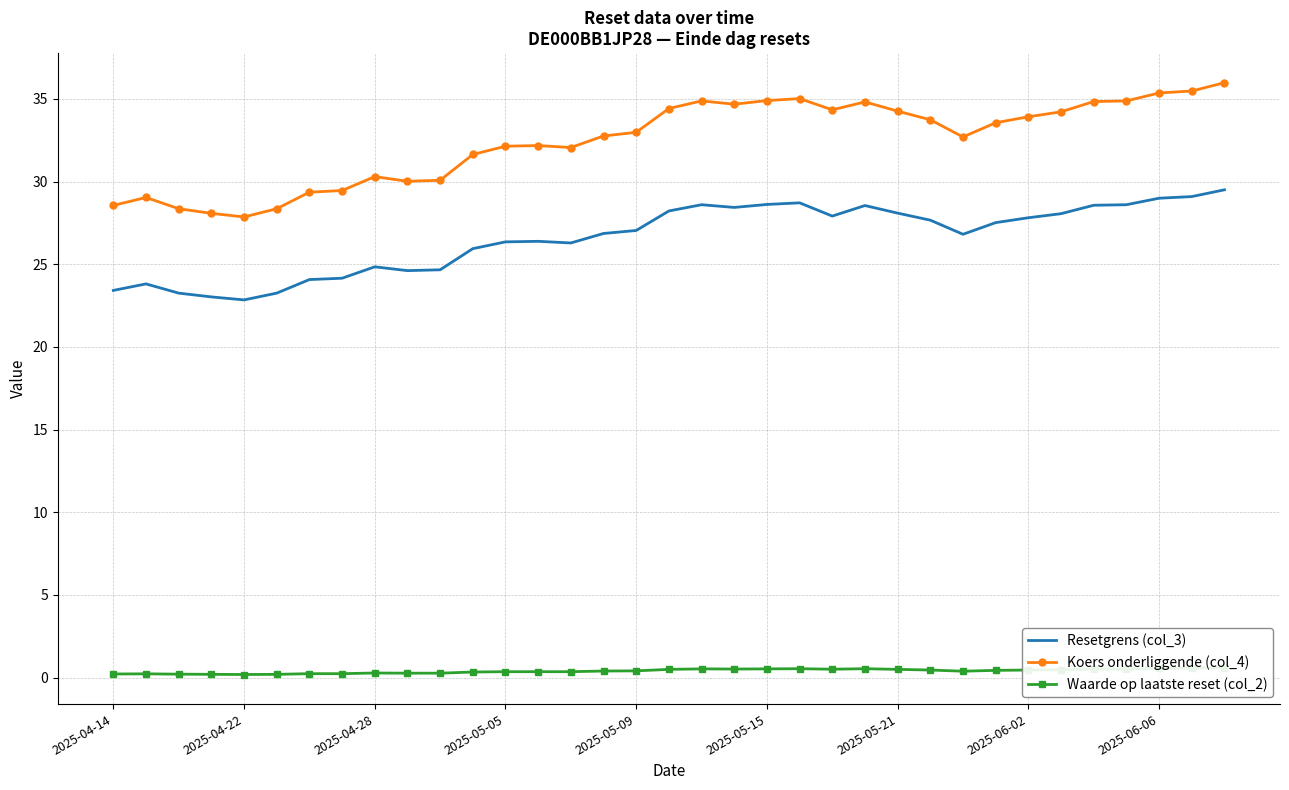

How many categories are shown in the chart?

35